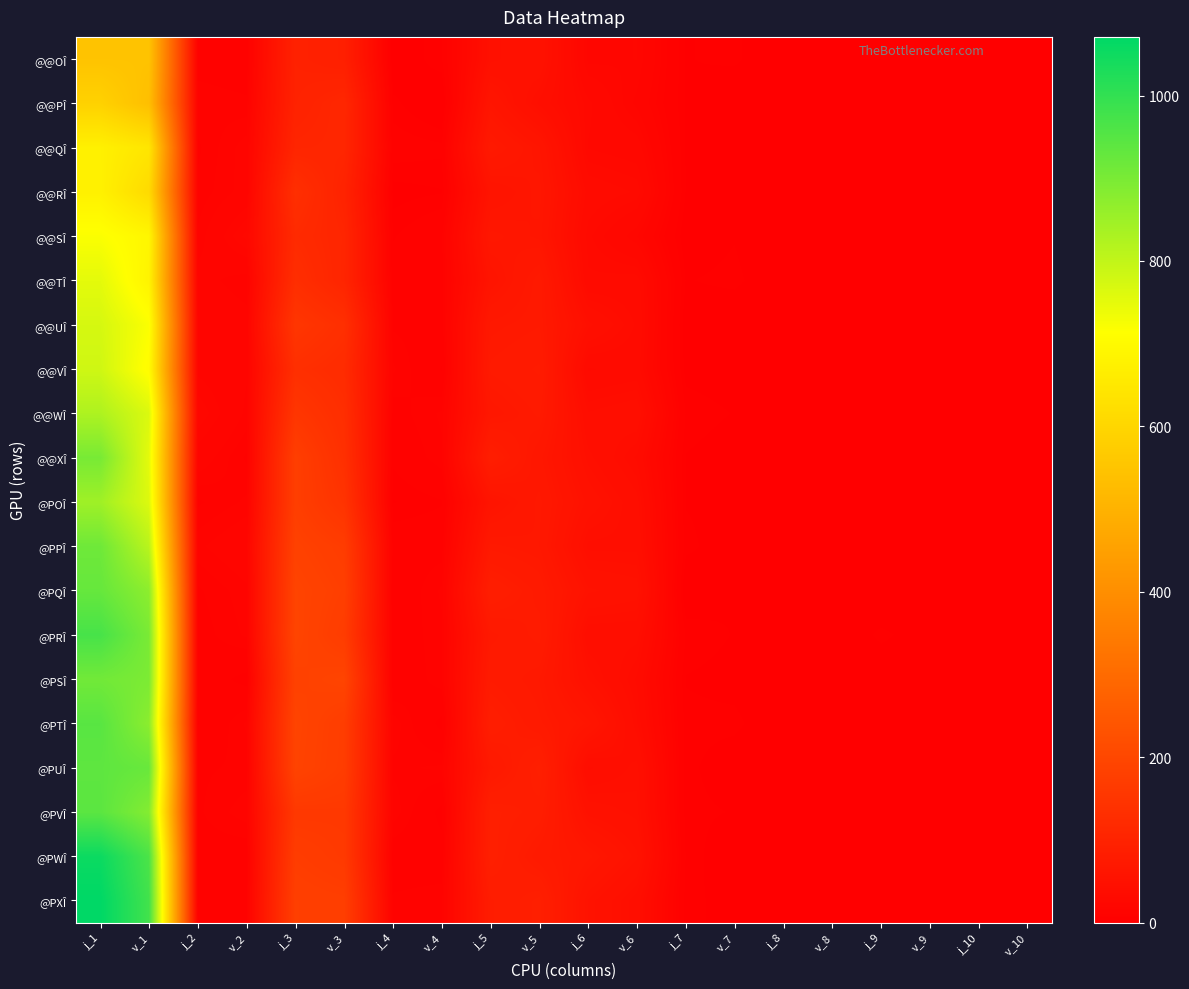

Reading left to right, what are all the values shown in this chart?

@@OÎ: j_1=548	v_1=547	j_2=9	v_2=8	j_3=96	v_3=89	j_4=1	v_4=6	j_5=47	v_5=52	j_6=20	v_6=21	j_7=4	v_7=5	j_8=0	v_8=0	j_9=0	v_9=2	j_10=0	v_10=0
@@PÎ: j_1=588	v_1=535	j_2=12	v_2=11	j_3=98	v_3=110	j_4=5	v_4=0	j_5=61	v_5=43	j_6=28	v_6=18	j_7=4	v_7=0	j_8=0	v_8=0	j_9=1	v_9=4	j_10=0	v_10=0
@@QÎ: j_1=674	v_1=644	j_2=10	v_2=16	j_3=106	v_3=108	j_4=8	v_4=7	j_5=73	v_5=61	j_6=27	v_6=25	j_7=4	v_7=3	j_8=1	v_8=0	j_9=1	v_9=0	j_10=0	v_10=0
@@RÎ: j_1=676	v_1=612	j_2=11	v_2=16	j_3=133	v_3=99	j_4=3	v_4=4	j_5=57	v_5=64	j_6=34	v_6=31	j_7=4	v_7=2	j_8=0	v_8=0	j_9=1	v_9=0	j_10=0	v_10=0
@@SÎ: j_1=719	v_1=690	j_2=13	v_2=24	j_3=120	v_3=106	j_4=6	v_4=10	j_5=66	v_5=62	j_6=30	v_6=21	j_7=2	v_7=4	j_8=0	v_8=0	j_9=2	v_9=2	j_10=0	v_10=0
@@TÎ: j_1=751	v_1=682	j_2=16	v_2=13	j_3=130	v_3=105	j_4=8	v_4=9	j_5=58	v_5=73	j_6=32	v_6=33	j_7=4	v_7=5	j_8=1	v_8=0	j_9=2	v_9=1	j_10=0	v_10=0
@@UÎ: j_1=772	v_1=719	j_2=18	v_2=16	j_3=152	v_3=133	j_4=10	v_4=9	j_5=70	v_5=73	j_6=45	v_6=35	j_7=2	v_7=1	j_8=0	v_8=1	j_9=0	v_9=0	j_10=0	v_10=0
@@VÎ: j_1=781	v_1=706	j_2=18	v_2=15	j_3=133	v_3=123	j_4=13	v_4=6	j_5=74	v_5=78	j_6=31	v_6=33	j_7=3	v_7=2	j_8=0	v_8=1	j_9=1	v_9=2	j_10=0	v_10=0
@@WÎ: j_1=827	v_1=764	j_2=23	v_2=14	j_3=152	v_3=130	j_4=9	v_4=13	j_5=67	v_5=74	j_6=40	v_6=43	j_7=6	v_7=4	j_8=0	v_8=0	j_9=2	v_9=1	j_10=0	v_10=0
@@XÎ: j_1=902	v_1=751	j_2=17	v_2=10	j_3=176	v_3=135	j_4=7	v_4=12	j_5=85	v_5=66	j_6=45	v_6=35	j_7=4	v_7=2	j_8=3	v_8=0	j_9=1	v_9=2	j_10=0	v_10=0
@POÎ: j_1=847	v_1=762	j_2=10	v_2=13	j_3=175	v_3=145	j_4=4	v_4=6	j_5=58	v_5=70	j_6=51	v_6=41	j_7=4	v_7=3	j_8=0	v_8=0	j_9=1	v_9=0	j_10=0	v_10=0
@PPÎ: j_1=915	v_1=811	j_2=14	v_2=18	j_3=184	v_3=170	j_4=9	v_4=9	j_5=72	v_5=69	j_6=43	v_6=43	j_7=5	v_7=2	j_8=1	v_8=1	j_9=2	v_9=1	j_10=0	v_10=0
@PQÎ: j_1=927	v_1=873	j_2=10	v_2=14	j_3=191	v_3=177	j_4=7	v_4=13	j_5=86	v_5=76	j_6=53	v_6=50	j_7=1	v_7=4	j_8=0	v_8=2	j_9=0	v_9=1	j_10=0	v_10=0
@PRÎ: j_1=970	v_1=899	j_2=9	v_2=13	j_3=192	v_3=170	j_4=8	v_4=12	j_5=72	v_5=79	j_6=41	v_6=41	j_7=6	v_7=4	j_8=0	v_8=0	j_9=5	v_9=2	j_10=0	v_10=0
@PSÎ: j_1=911	v_1=896	j_2=9	v_2=5	j_3=184	v_3=192	j_4=7	v_4=12	j_5=77	v_5=71	j_6=48	v_6=35	j_7=4	v_7=3	j_8=1	v_8=0	j_9=1	v_9=0	j_10=0	v_10=0
@PTÎ: j_1=946	v_1=875	j_2=6	v_2=13	j_3=191	v_3=172	j_4=14	v_4=5	j_5=85	v_5=74	j_6=62	v_6=38	j_7=5	v_7=5	j_8=1	v_8=0	j_9=2	v_9=0	j_10=1	v_10=0
@PUÎ: j_1=938	v_1=924	j_2=10	v_2=11	j_3=189	v_3=171	j_4=12	v_4=13	j_5=72	v_5=89	j_6=39	v_6=45	j_7=5	v_7=2	j_8=0	v_8=1	j_9=3	v_9=0	j_10=0	v_10=0
@PVÎ: j_1=942	v_1=885	j_2=10	v_2=14	j_3=159	v_3=160	j_4=14	v_4=5	j_5=89	v_5=84	j_6=51	v_6=47	j_7=5	v_7=4	j_8=0	v_8=1	j_9=2	v_9=0	j_10=1	v_10=0
@PWÎ: j_1=1054	v_1=964	j_2=9	v_2=8	j_3=171	v_3=162	j_4=8	v_4=8	j_5=90	v_5=75	j_6=66	v_6=53	j_7=6	v_7=1	j_8=1	v_8=0	j_9=3	v_9=0	j_10=1	v_10=0
@PXÎ: j_1=1071	v_1=978	j_2=7	v_2=10	j_3=178	v_3=175	j_4=11	v_4=12	j_5=81	v_5=89	j_6=54	v_6=42	j_7=5	v_7=3	j_8=0	v_8=2	j_9=2	v_9=1	j_10=0	v_10=0